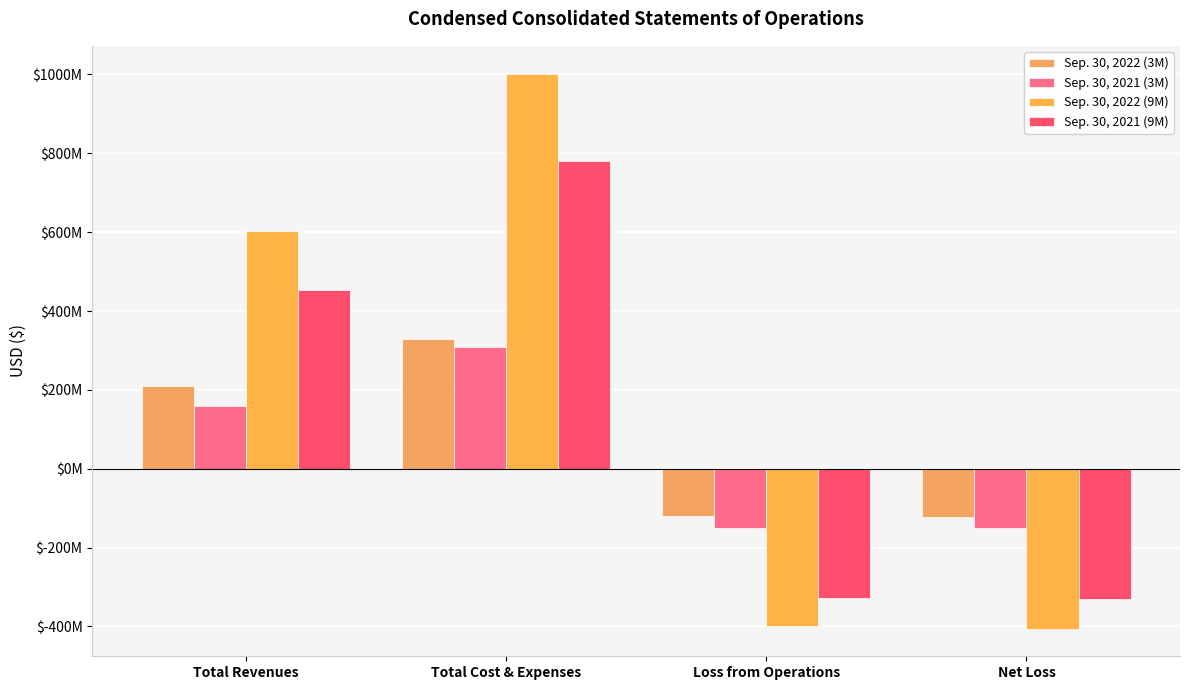

What are all the series names shown in the legend?

Sep. 30, 2022 (3M), Sep. 30, 2021 (3M), Sep. 30, 2022 (9M), Sep. 30, 2021 (9M)